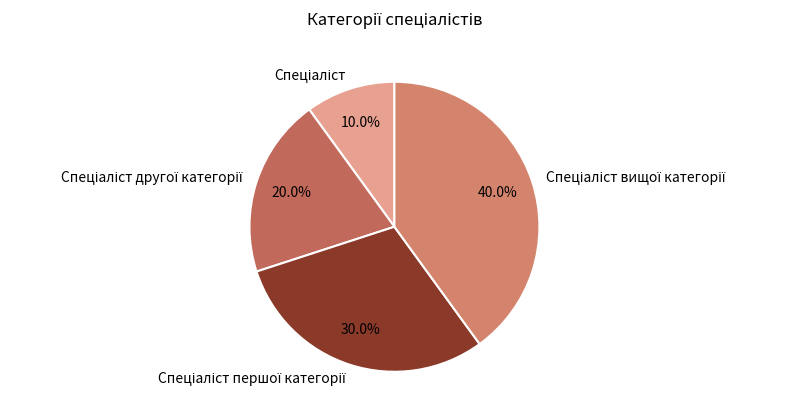

Is there a majority slice in this chart?

No